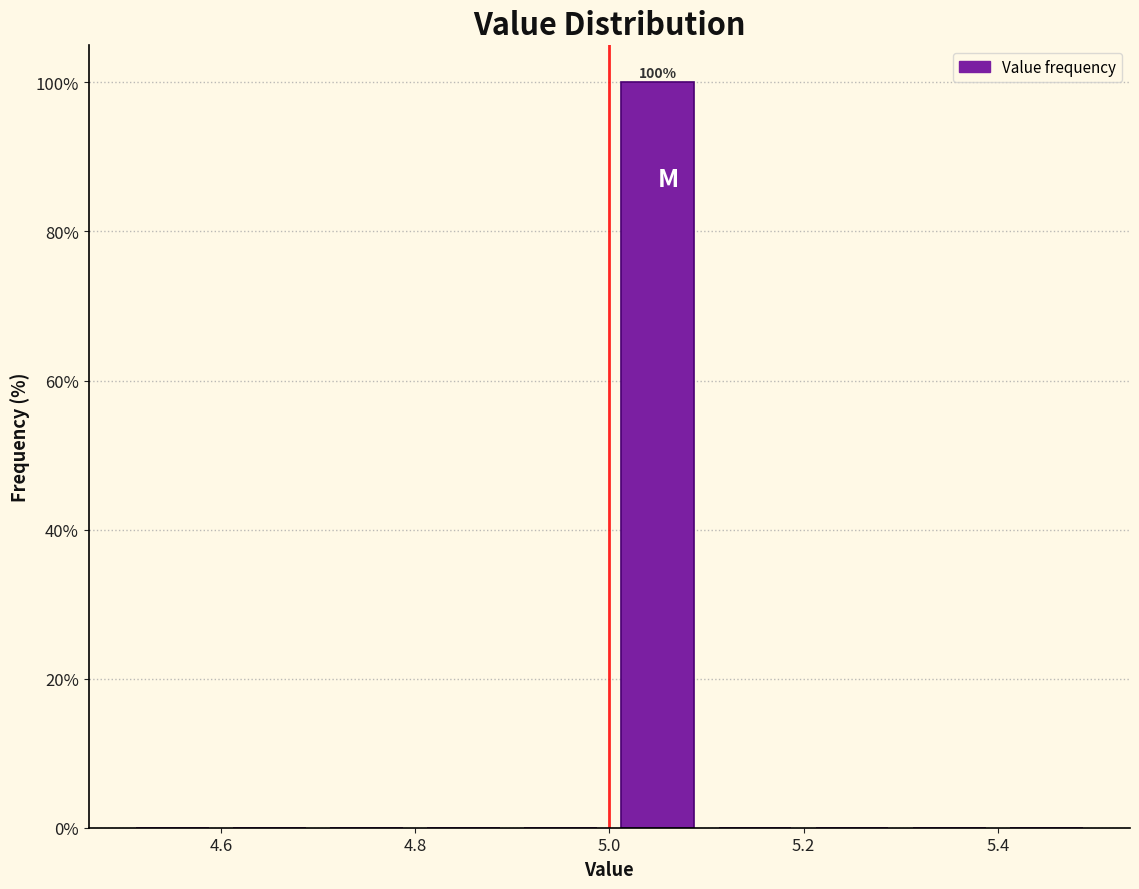

Which range on the x-axis has the tallest bar?

5.0 to 5.1